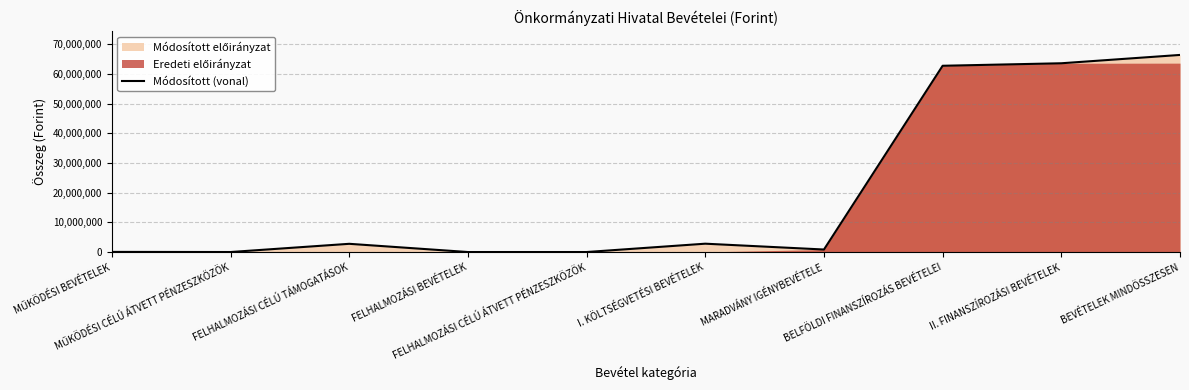

How many lines are shown in the chart?

1